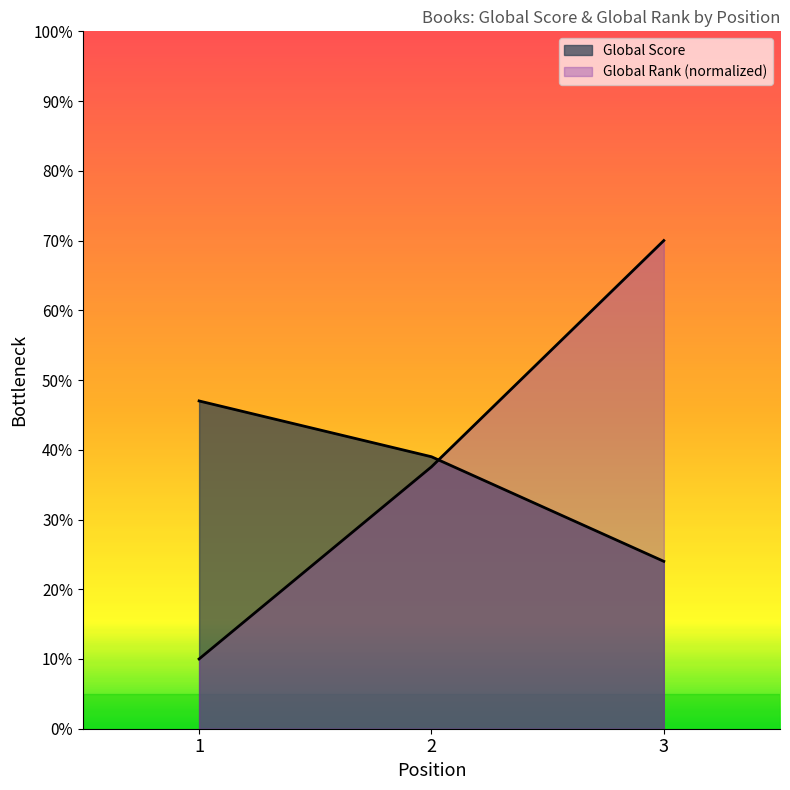

Which series has the largest total across all categories?

Global Rank